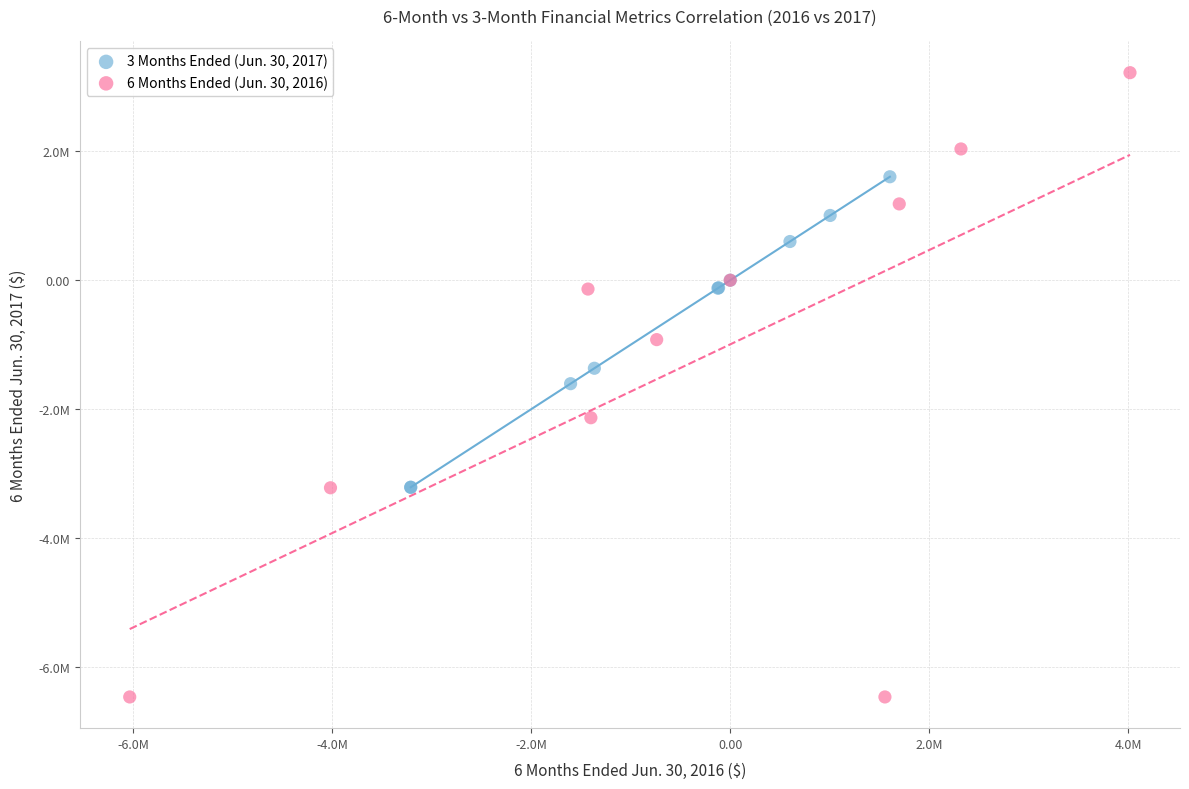

What are all the series names shown in the legend?

3 Months Ended (Jun. 30, 2017), 6 Months Ended (Jun. 30, 2016)